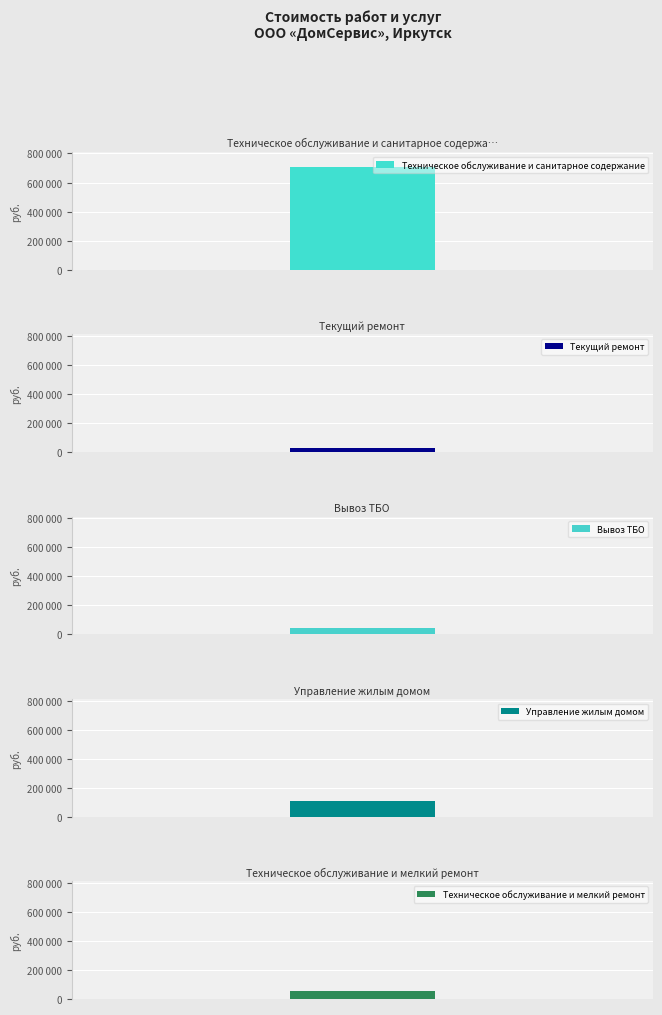

How many bars are there in total?

5